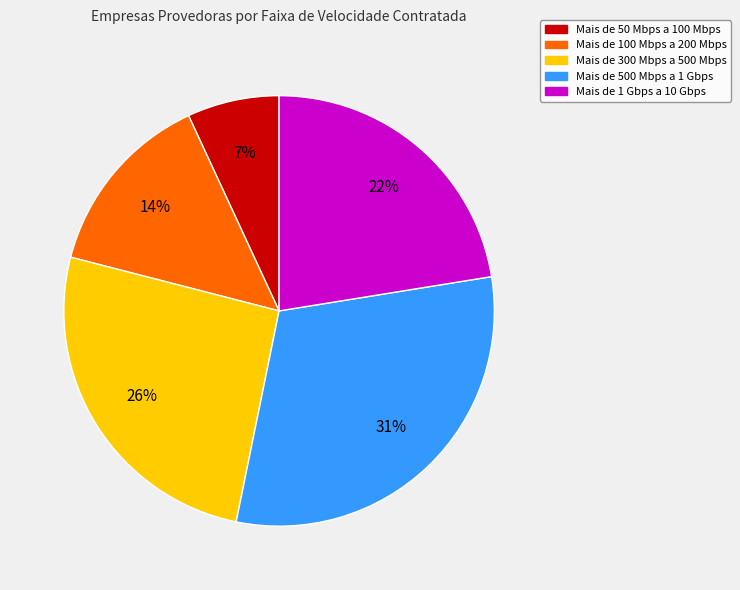

To the nearest percent, what is the difference between the Mais de 500 Mbps a 1 Gbps and Mais de 100 Mbps a 200 Mbps slice percentages?

17%